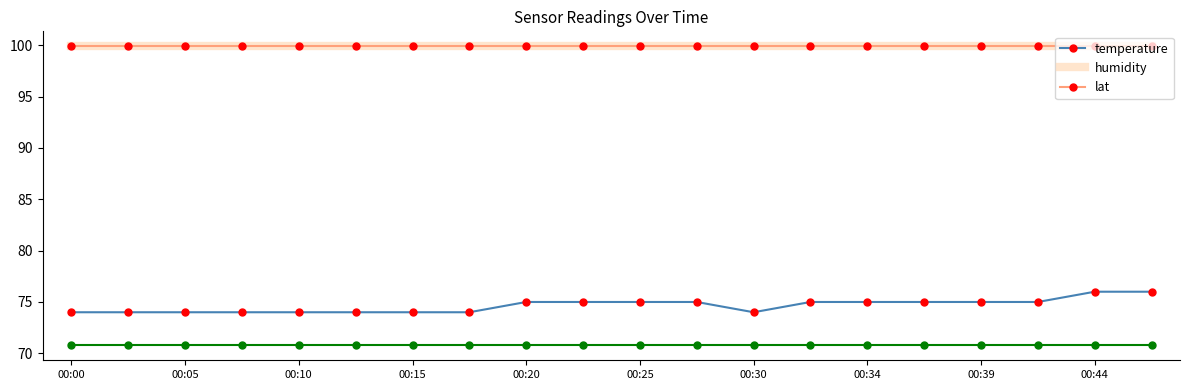

Which series has the largest total across all categories?

humidity